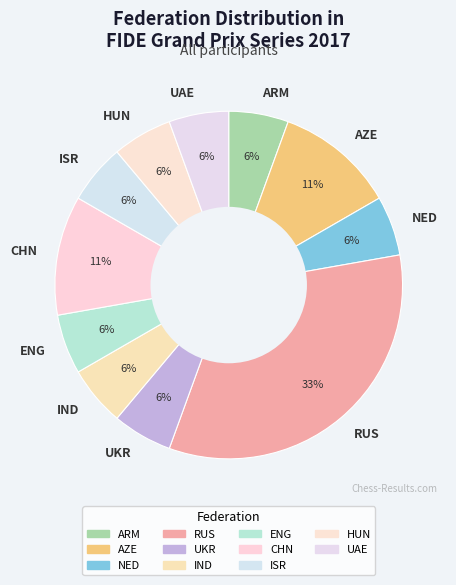

How many segments does this pie chart have?

11